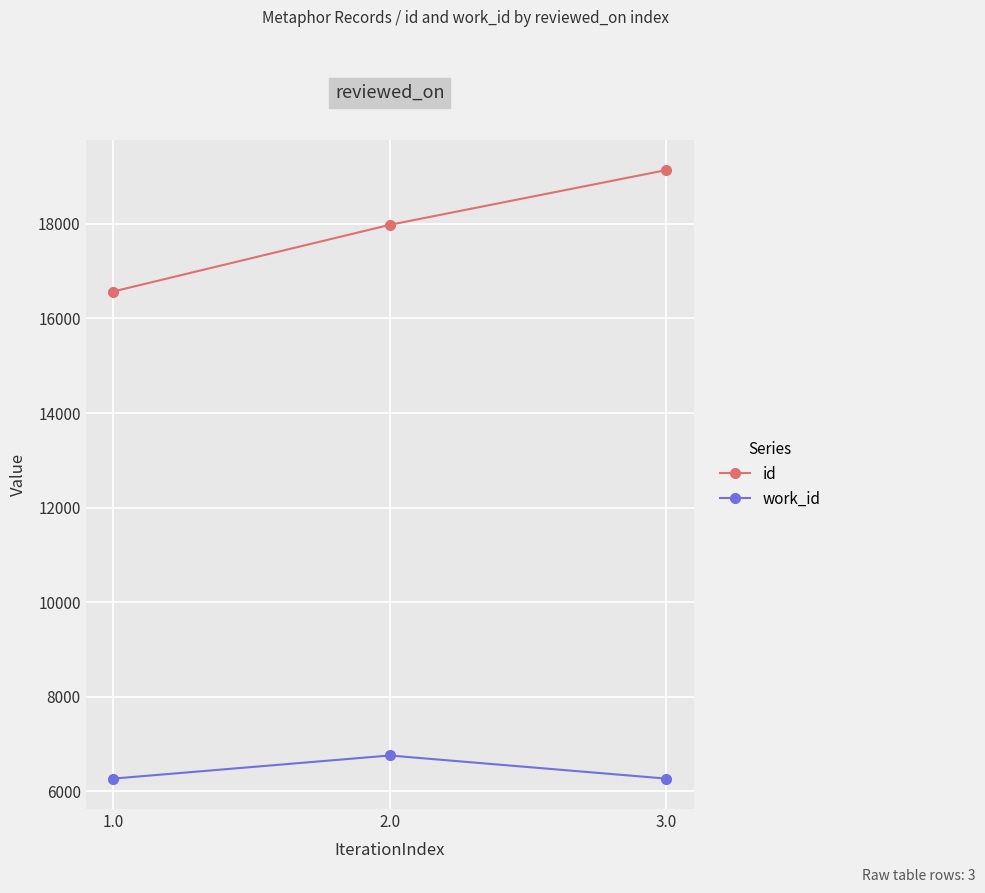

Between 2.0 and 3.0, which series saw the biggest shift?

id